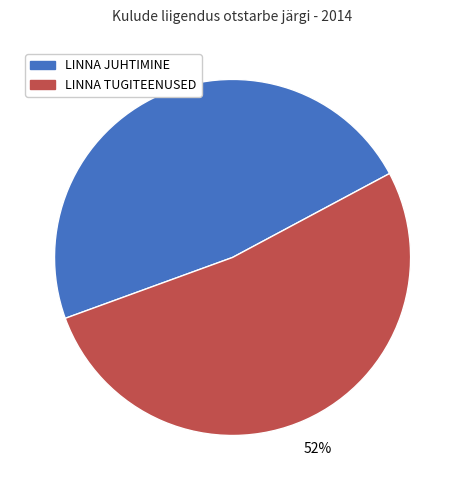

Rank the categories by value from highest to lowest.

LINNA TUGITEENUSED, LINNA JUHTIMINE